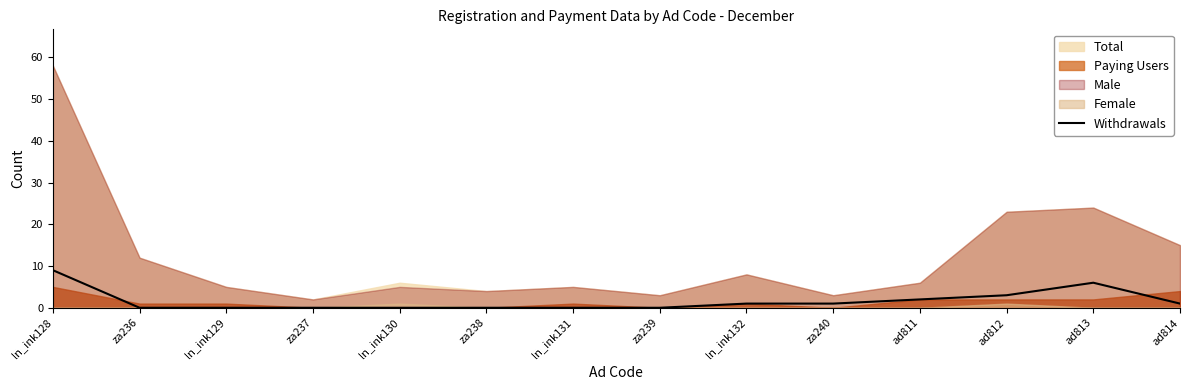

True or false: the data has more than 1 interior local peaks.

False